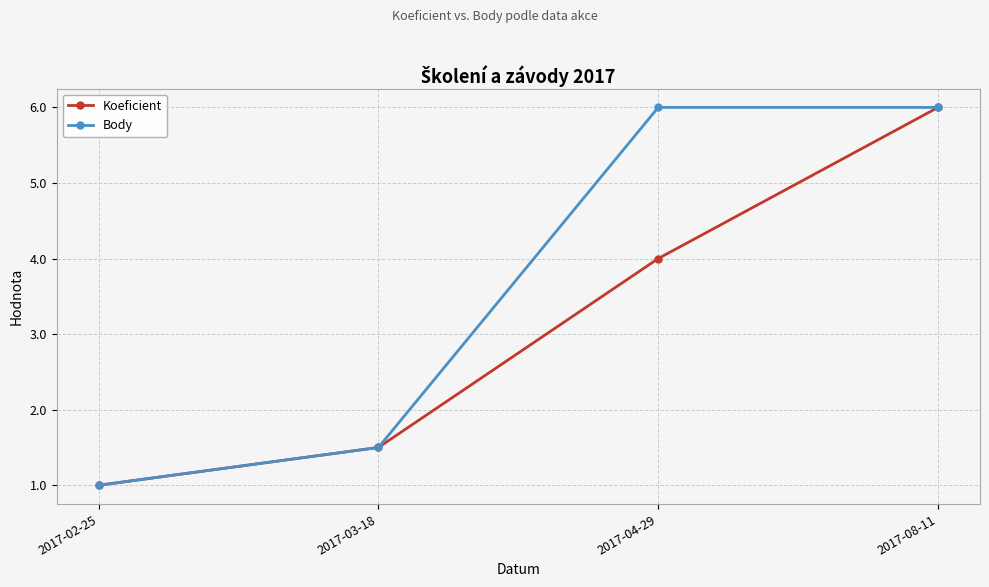

What is the sum of the Koeficient values at 2017-03-18 and 2017-04-29?

5.5